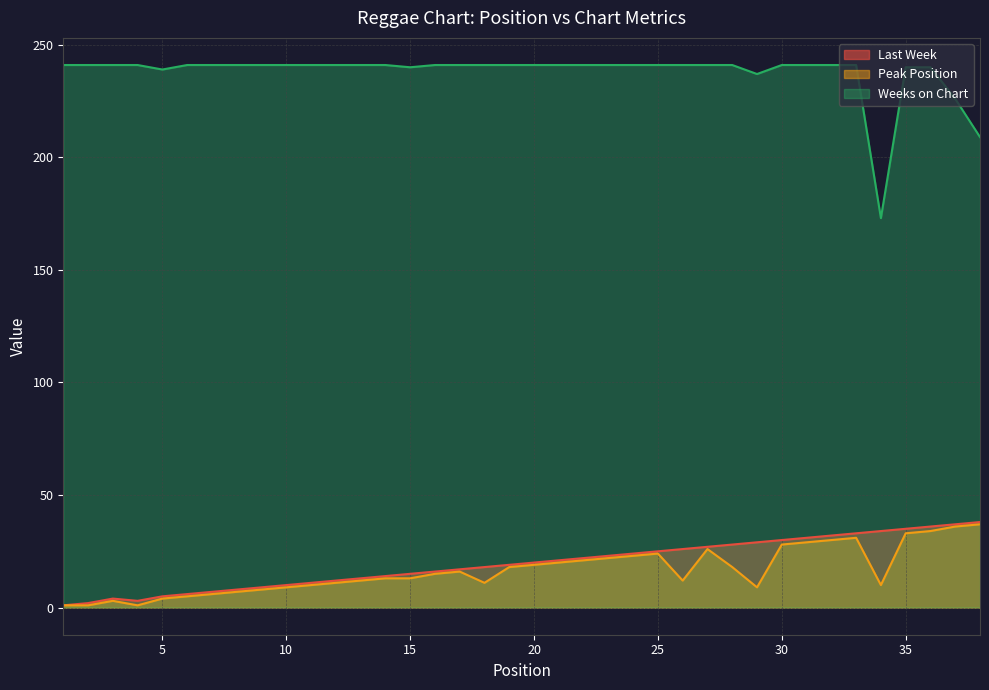

What is the value of the Peak Position point at the 31st from the left?

29